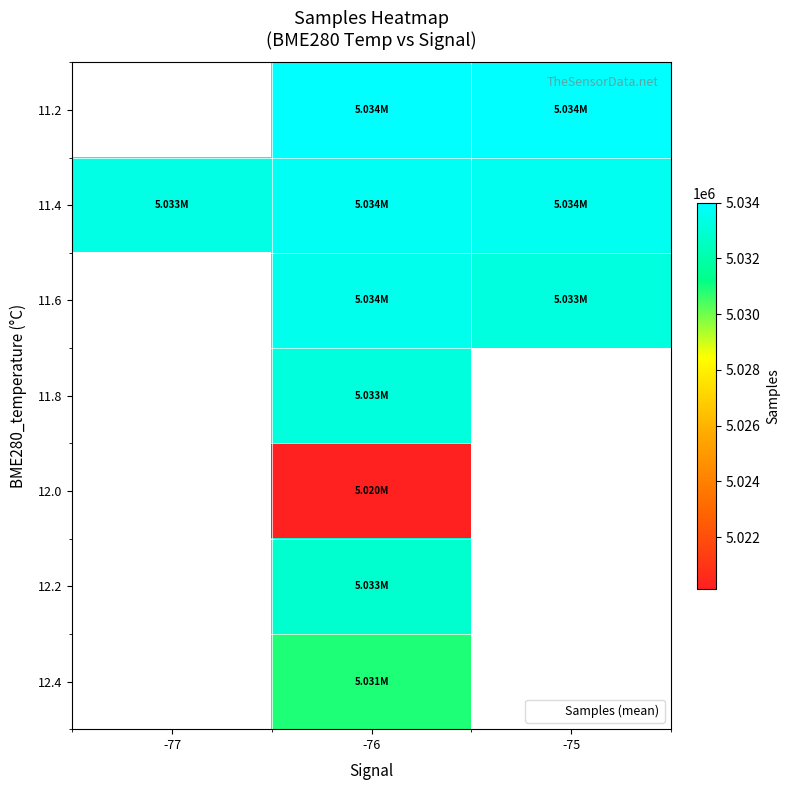

Is the value of 11.4 at -75 greater than the value of 11.2 at -75?

No